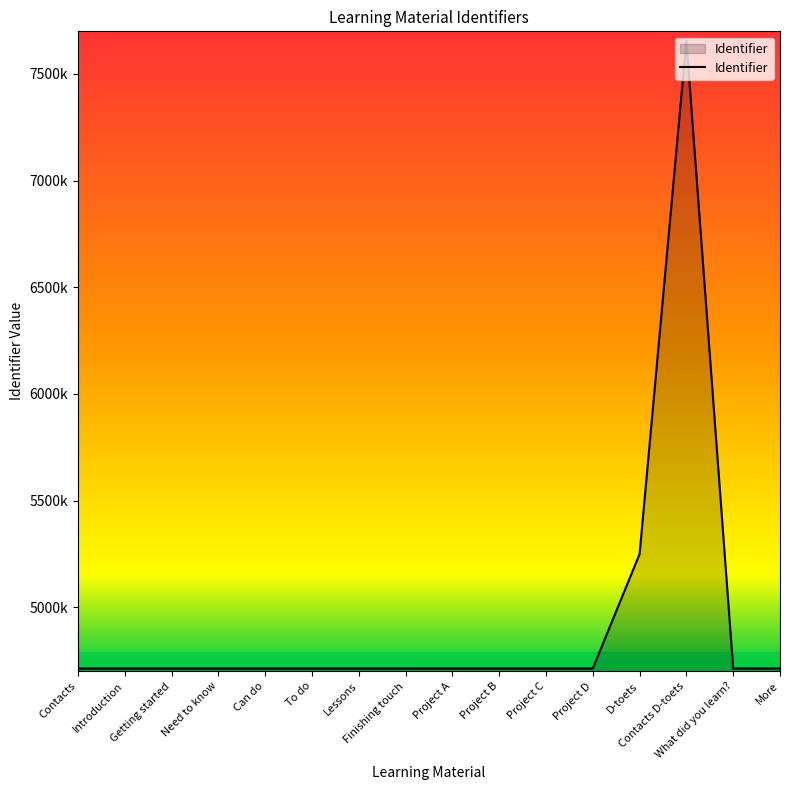

Where is the data nearest to the value 6183813?

D-toets